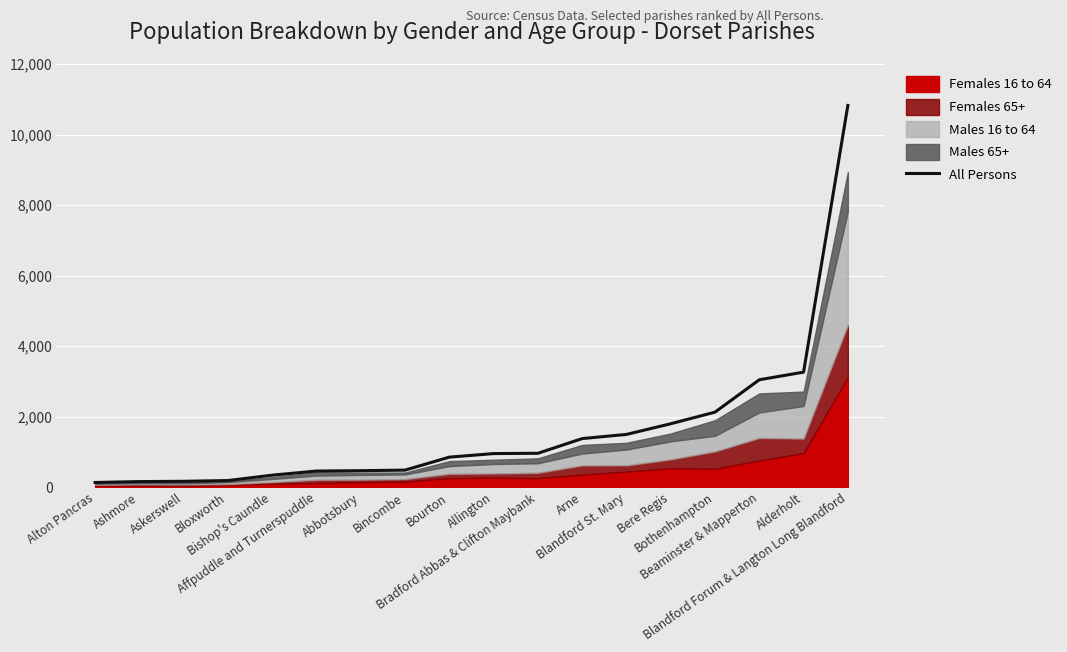

True or false: there are more than 0 points higher than both neighbors.

False